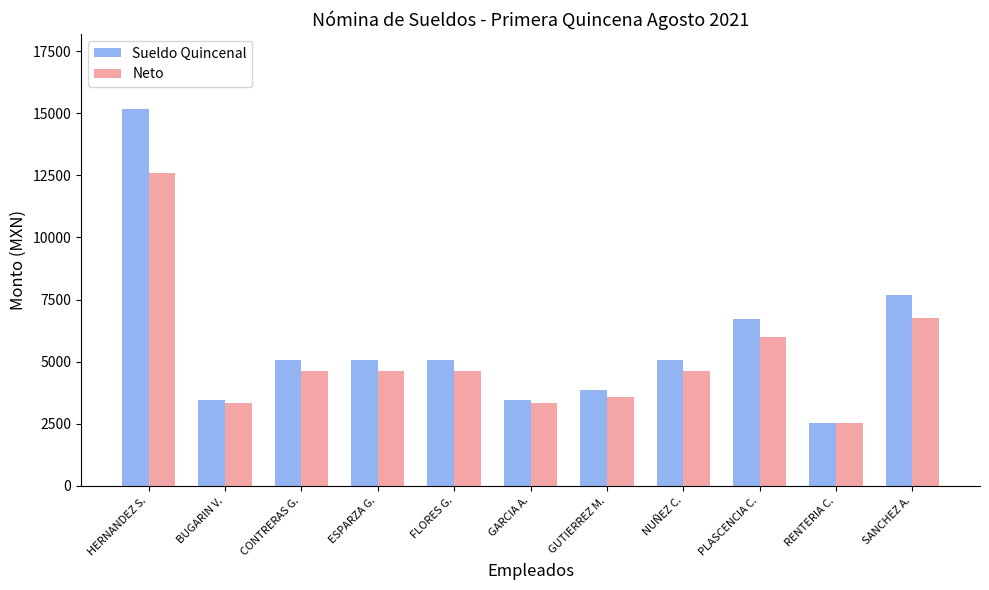

Rank the series by their maximum value, from lowest to highest.

Neto, Sueldo Quincenal